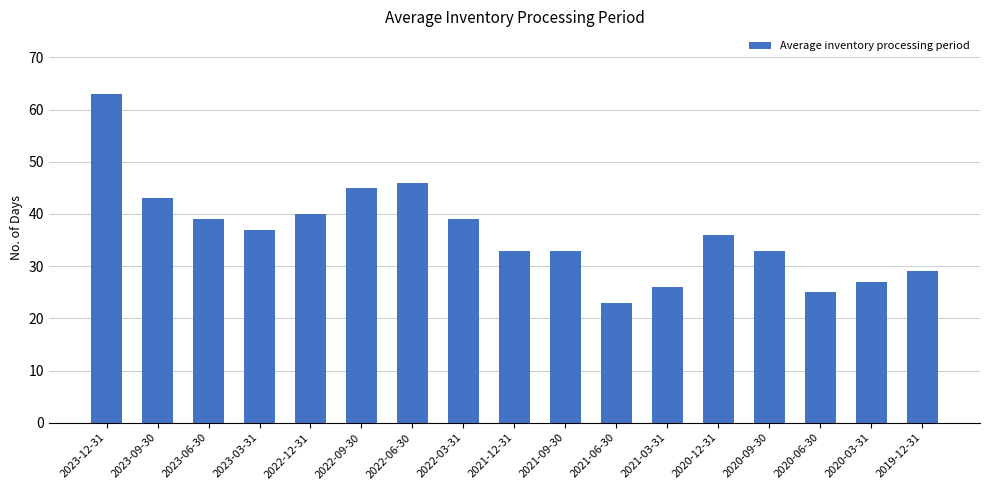

How many values are below 36?

8